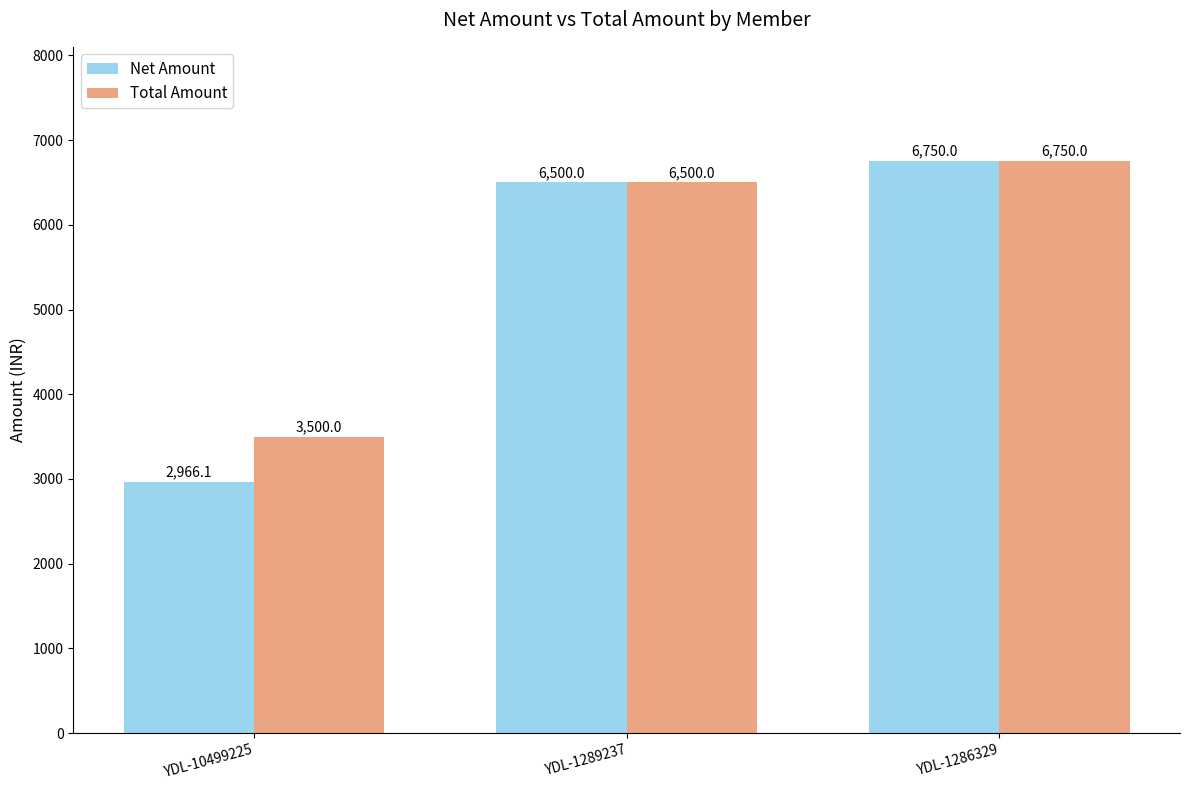

Reading left to right, transcribe all the data shown in this chart.

Net Amount: YDL-10499225=2966.1	YDL-1289237=6500.0	YDL-1286329=6750.0
Total Amount: YDL-10499225=3500.0	YDL-1289237=6500.0	YDL-1286329=6750.0